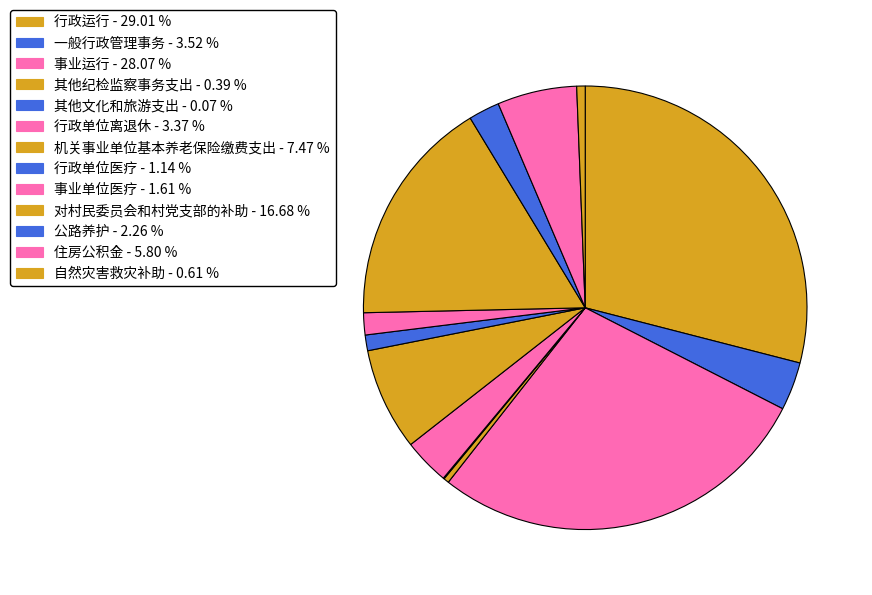

Is there a majority slice in this chart?

No